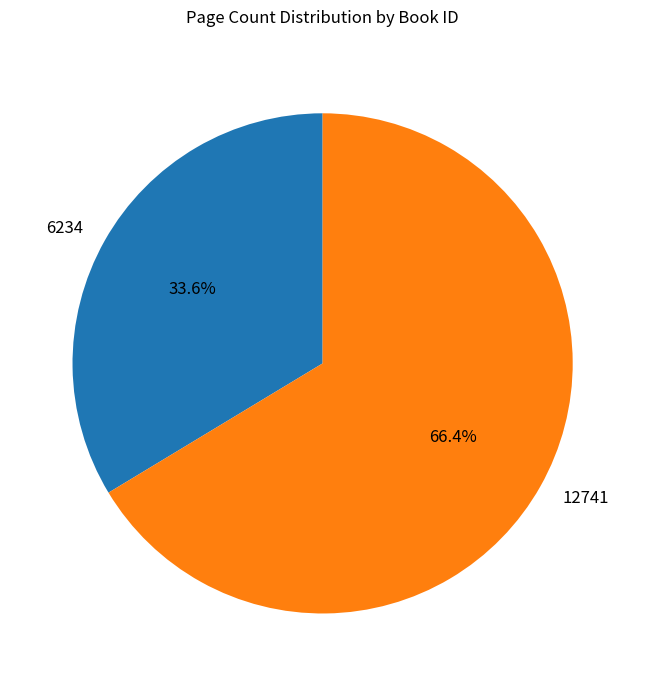

Is the sum of 12741 and 6234 greater than half?

Yes